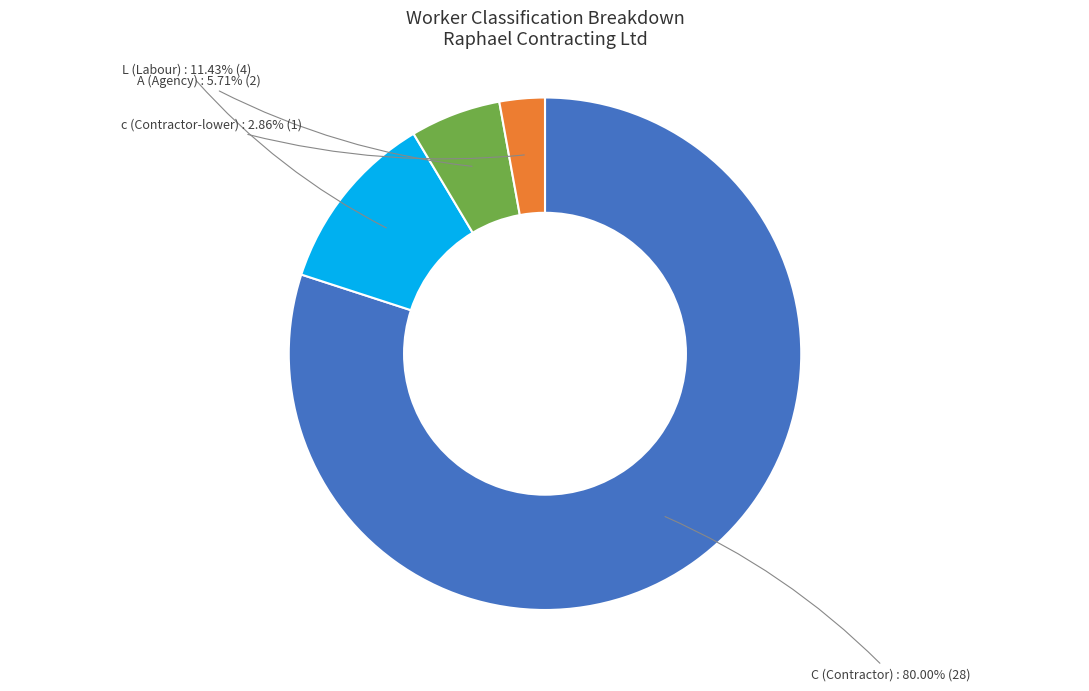

Does any single category account for the majority?

Yes